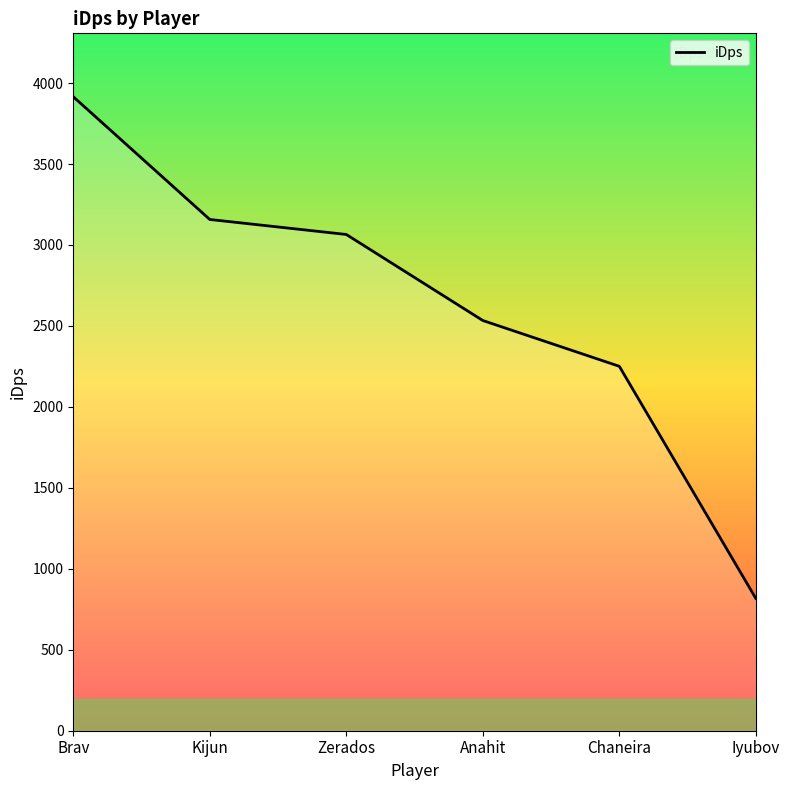

Reading right to left, extract all data points from this chart.

817.3	2250.9	2533.6	3065.0	3157.7	3915.7